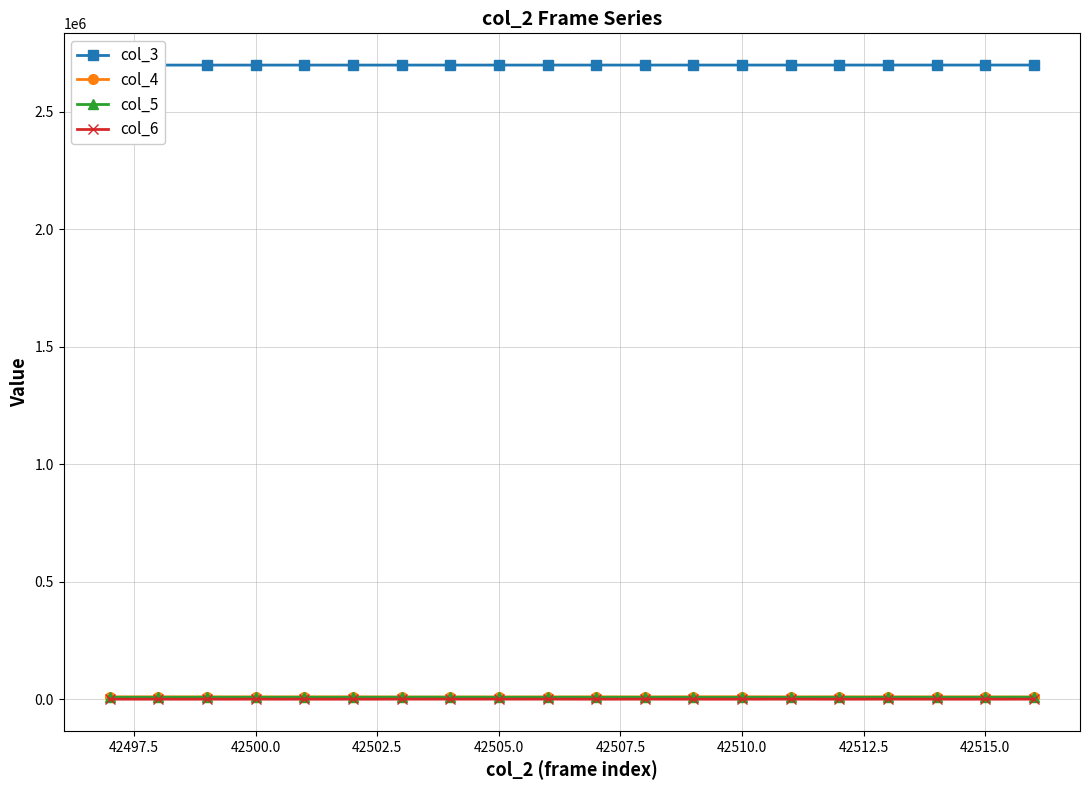

What is the smallest value displayed?

777